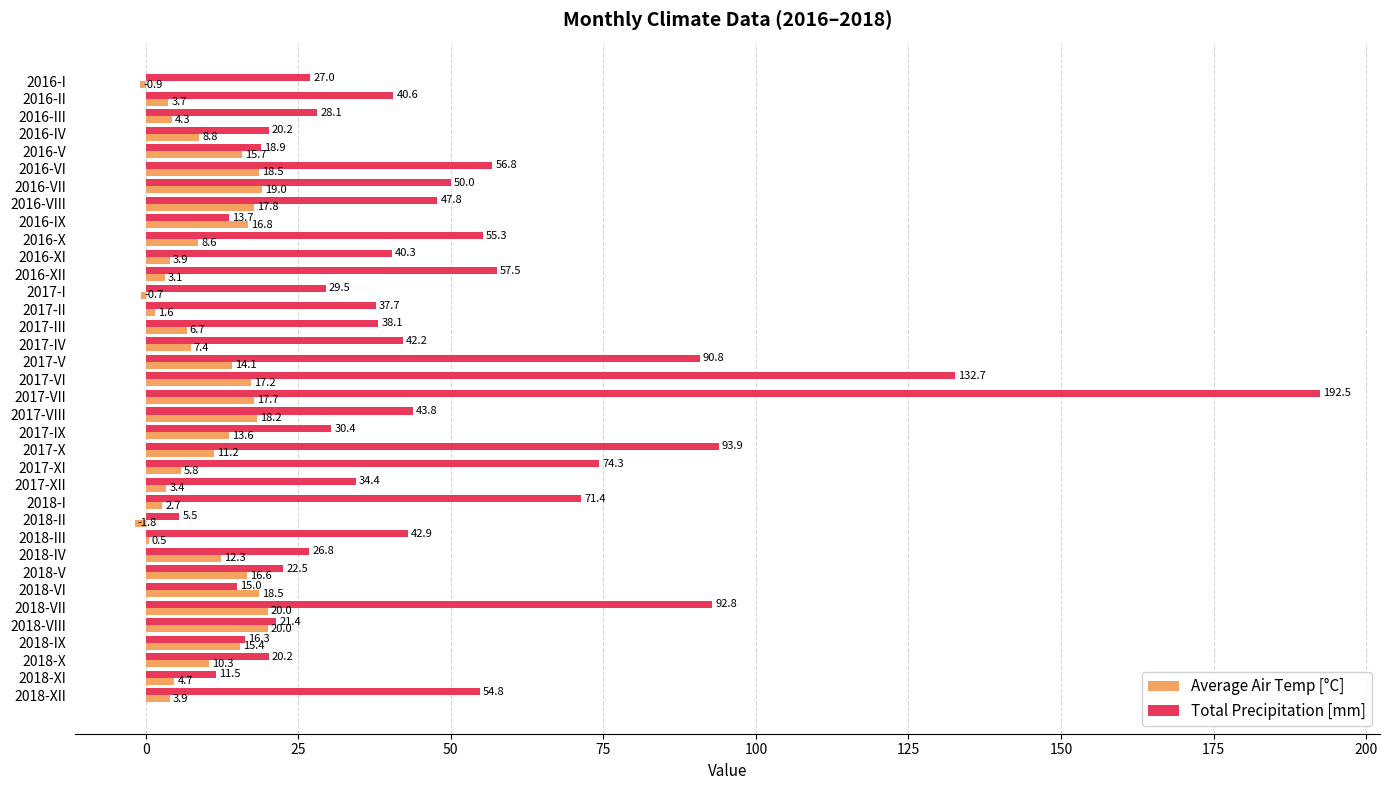

Is it true that Total Precipitation [mm] equals 47.8 at 2016-VIII?

True